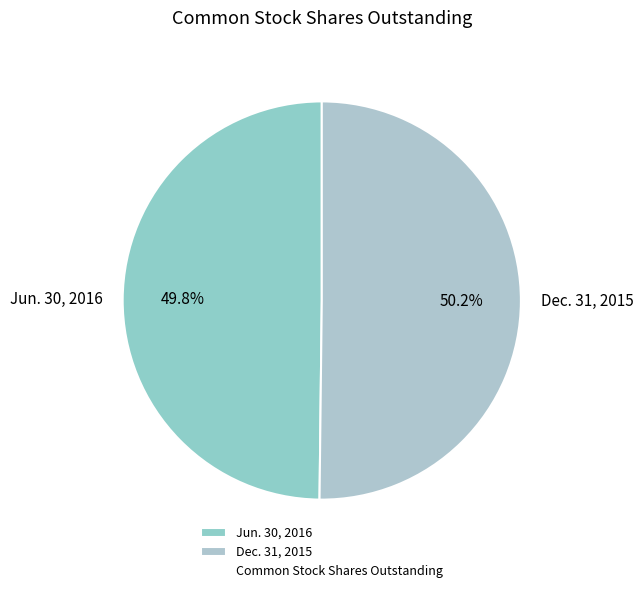

What percentage do Jun. 30, 2016 and Dec. 31, 2015 together represent?

100.0%